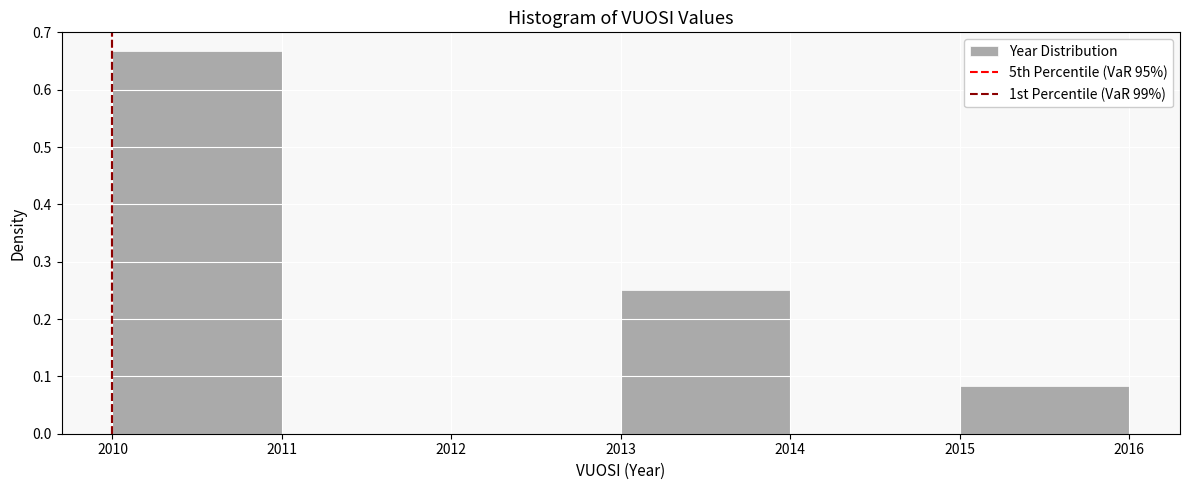

Reading left to right, transcribe this chart: for each bar, give the range it covers on the x-axis and its height. The values are not printed on the chart, so give them approximately, as read against the axis.

2010 to 2011: 0.67
2011 to 2012: 0
2012 to 2013: 0
2013 to 2014: 0.25
2014 to 2015: 0
2015 to 2016: 0.08